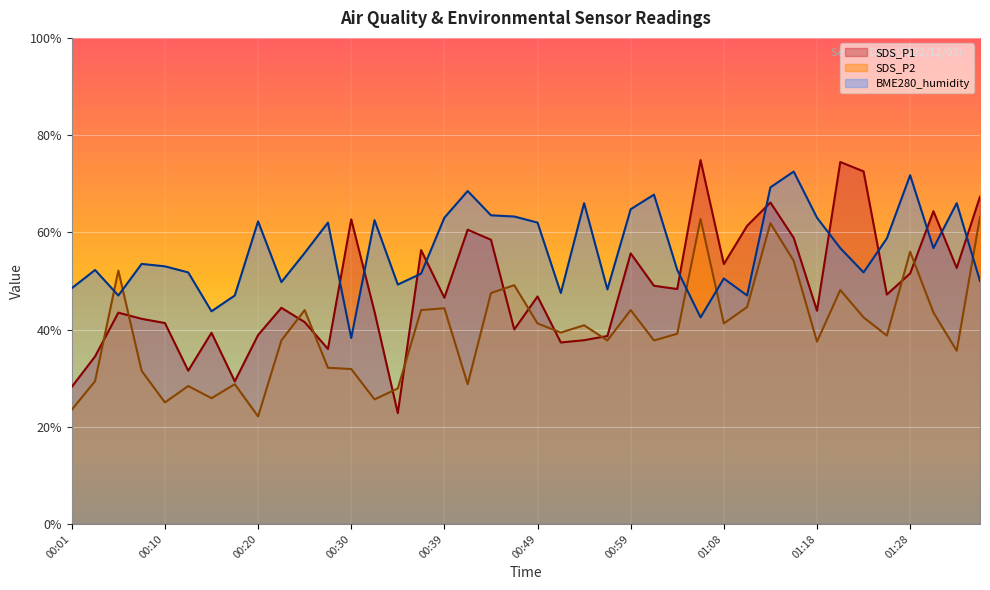

True or false: BME280_humidity and SDS_P2 cross at least once.

True